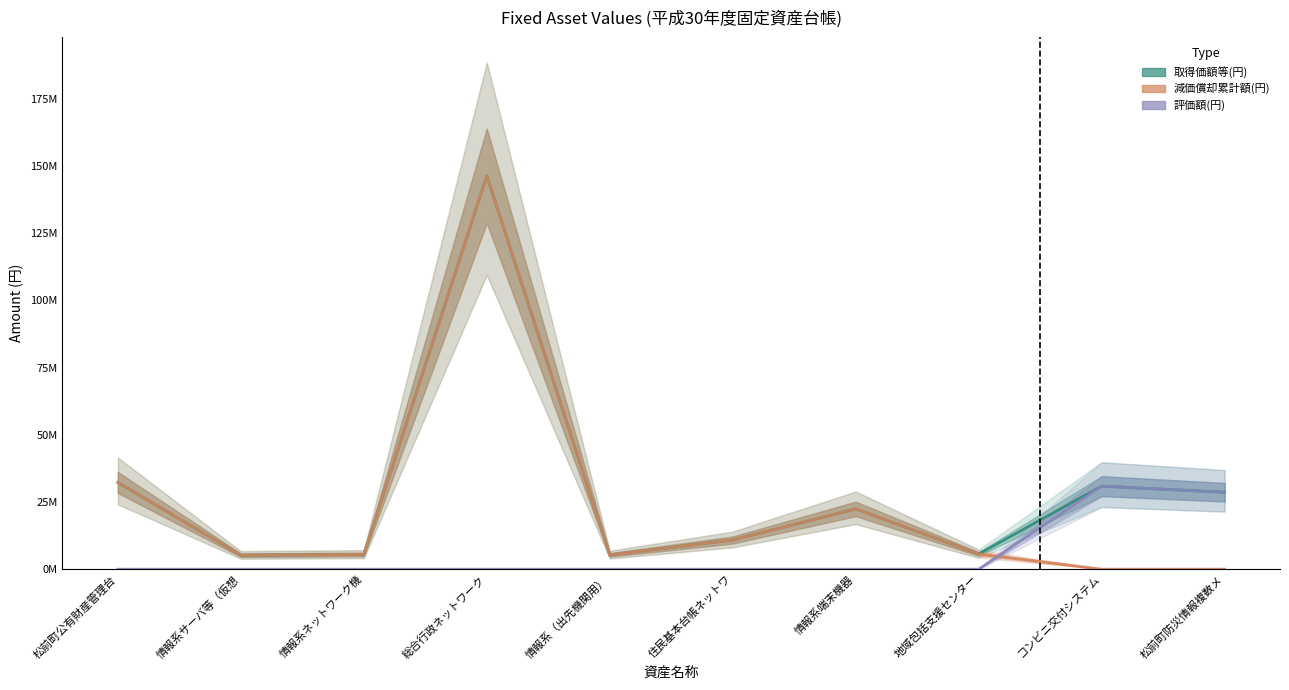

What is the label of the 6th point from the left?

住民基本台帳ネットワ